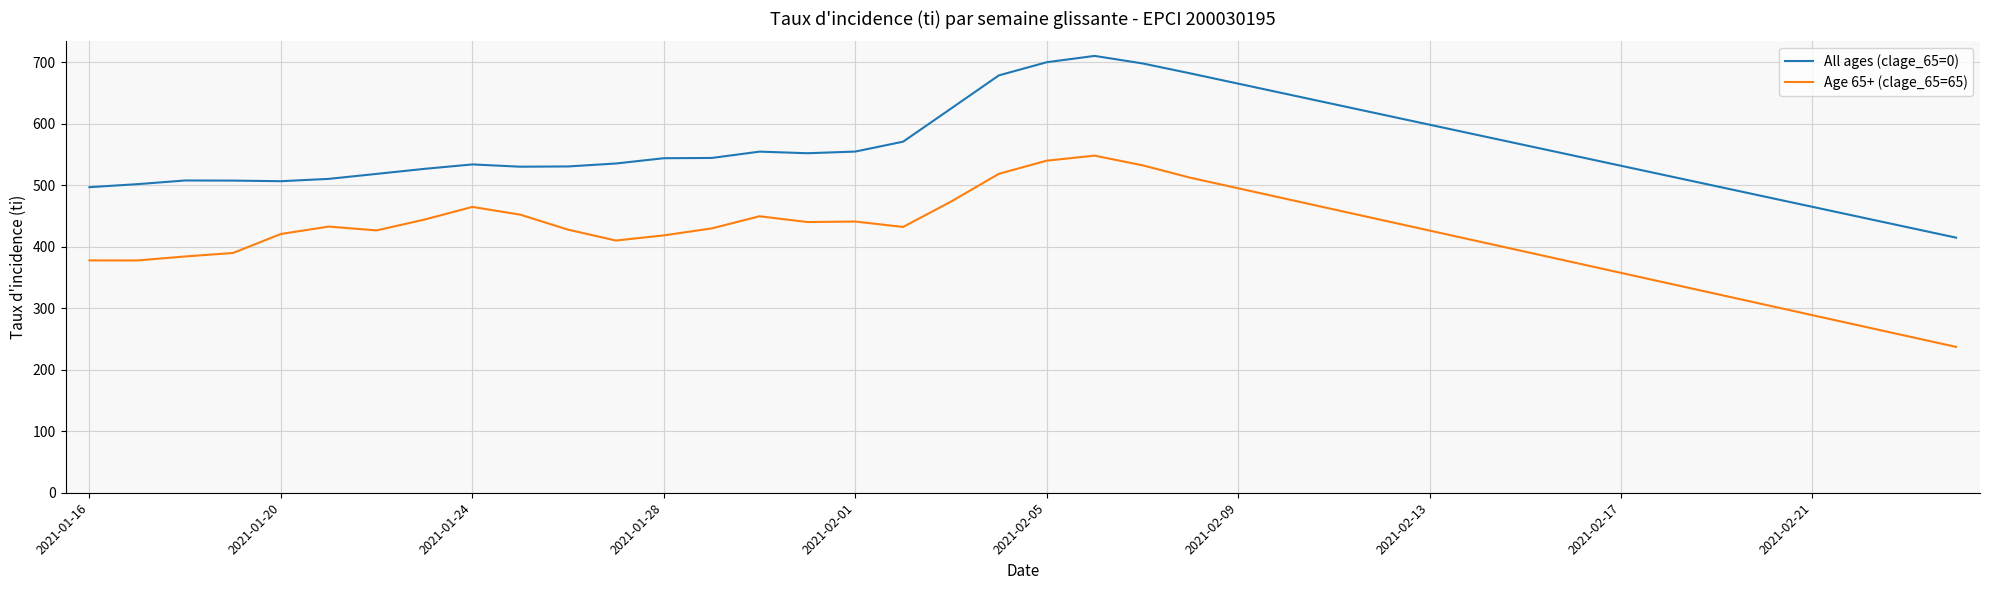

Rank the series by their average value, from highest to lowest.

All ages (clage_65=0), Age 65+ (clage_65=65)